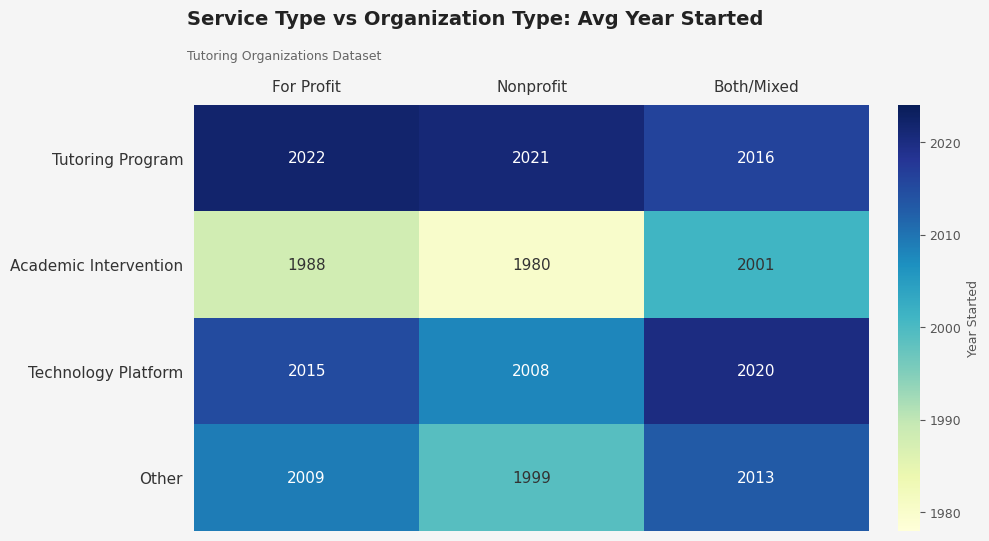

What is the total value across all series at For Profit?

8034